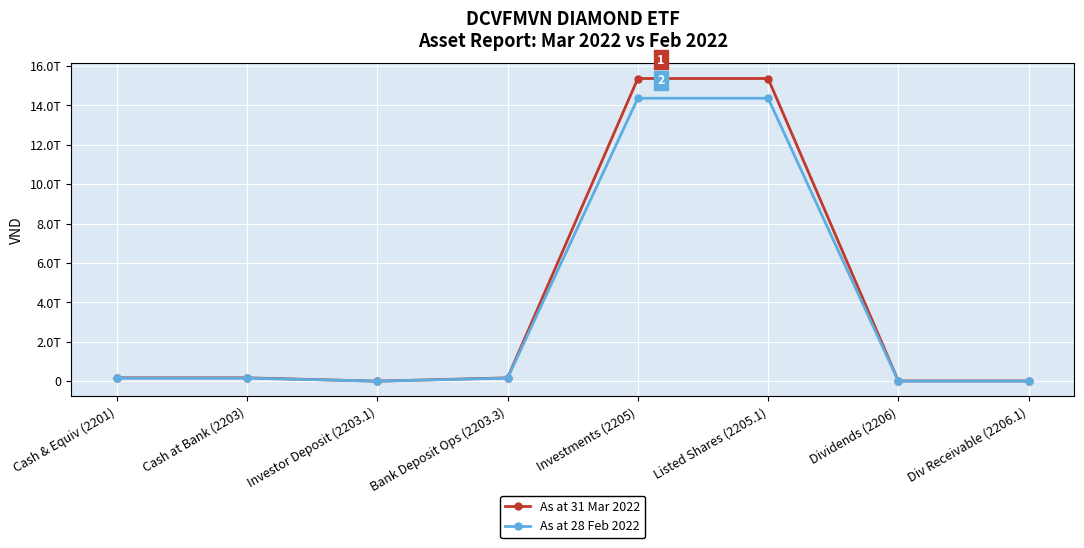

Does the chart have visible grid lines?

Yes